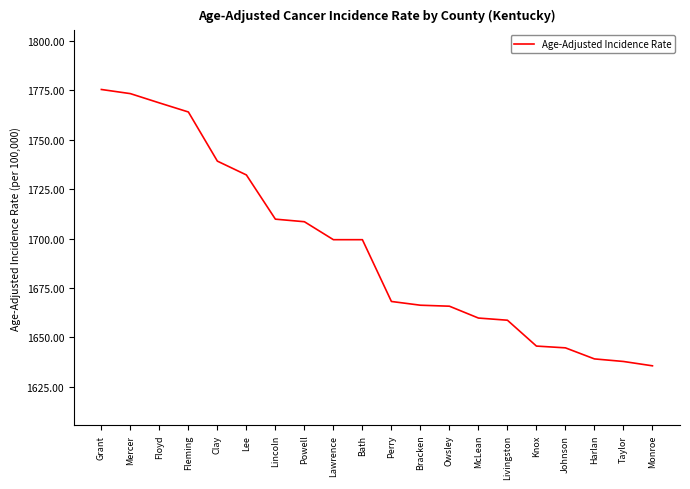

What is the sum of all values?

33890.8